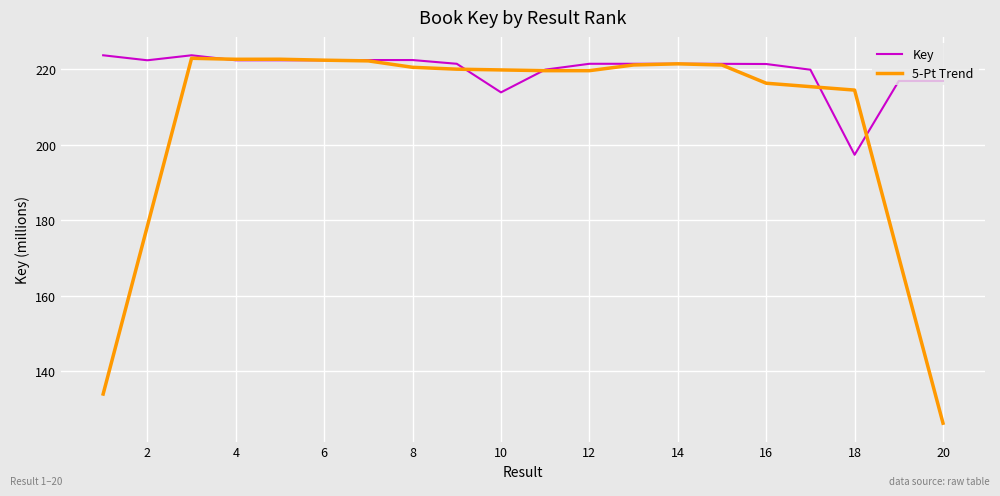

Which series has the widest spread of values?

5-Pt Trend